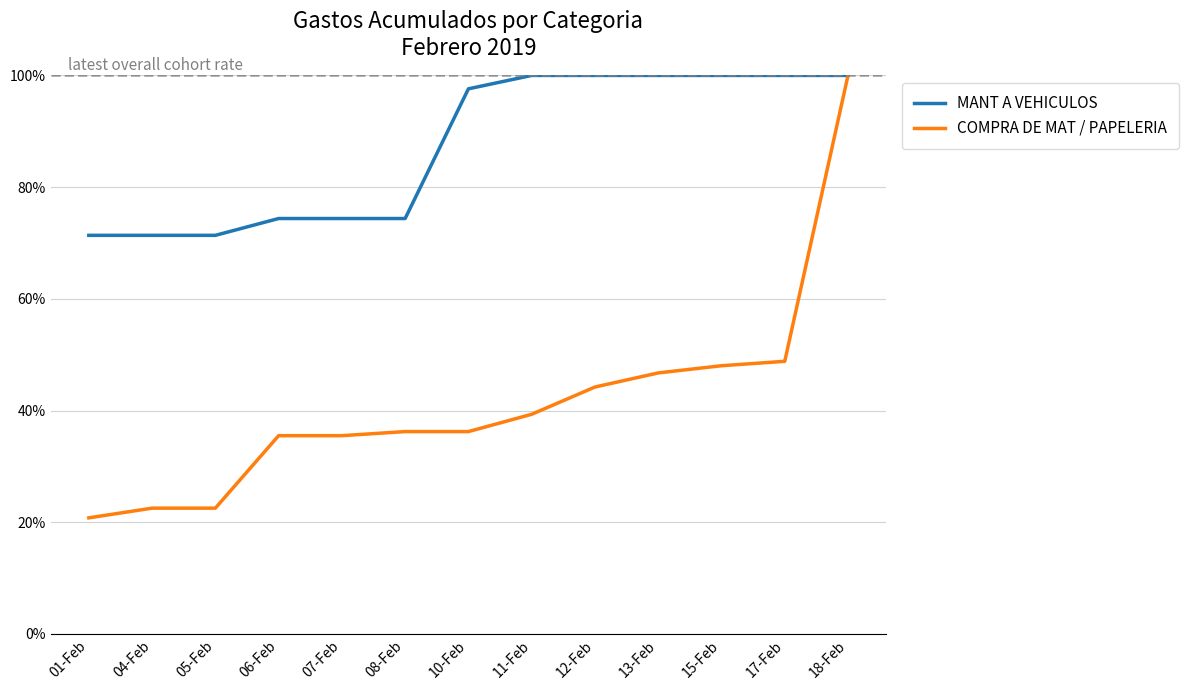

Does the chart have visible grid lines?

Yes